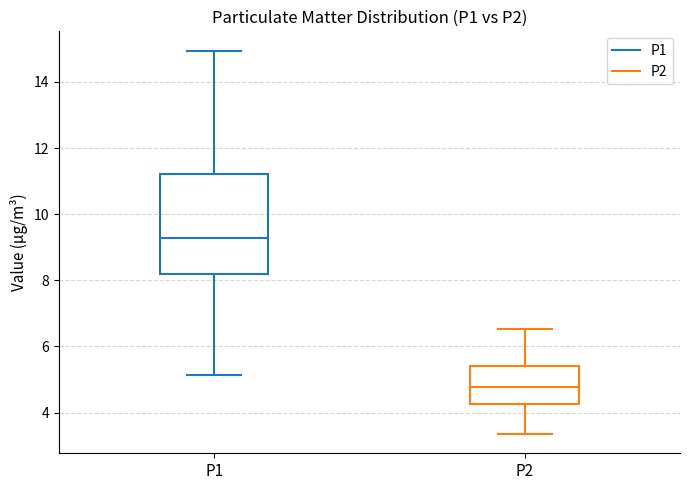

Which box's median line is the lowest?

P2